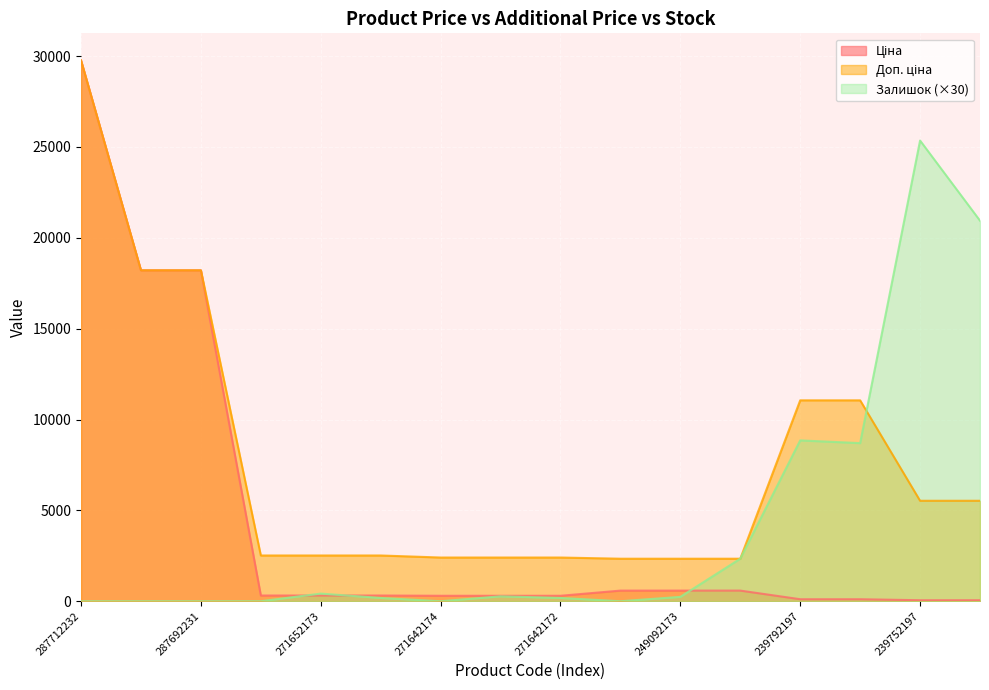

Where is the first local maximum for Залишок?

271652173